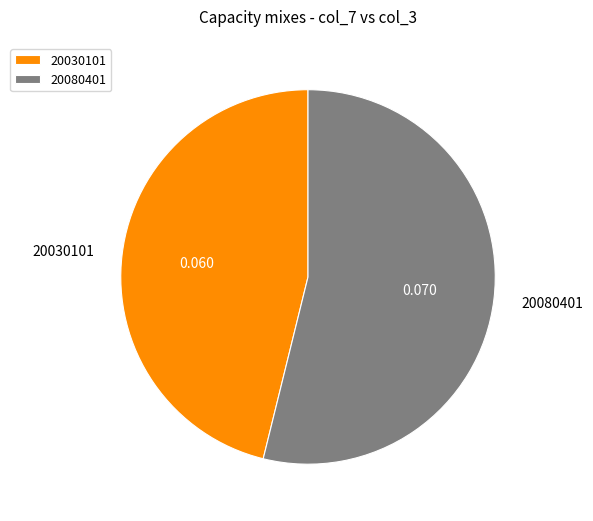

Count the number of slices in the pie.

2